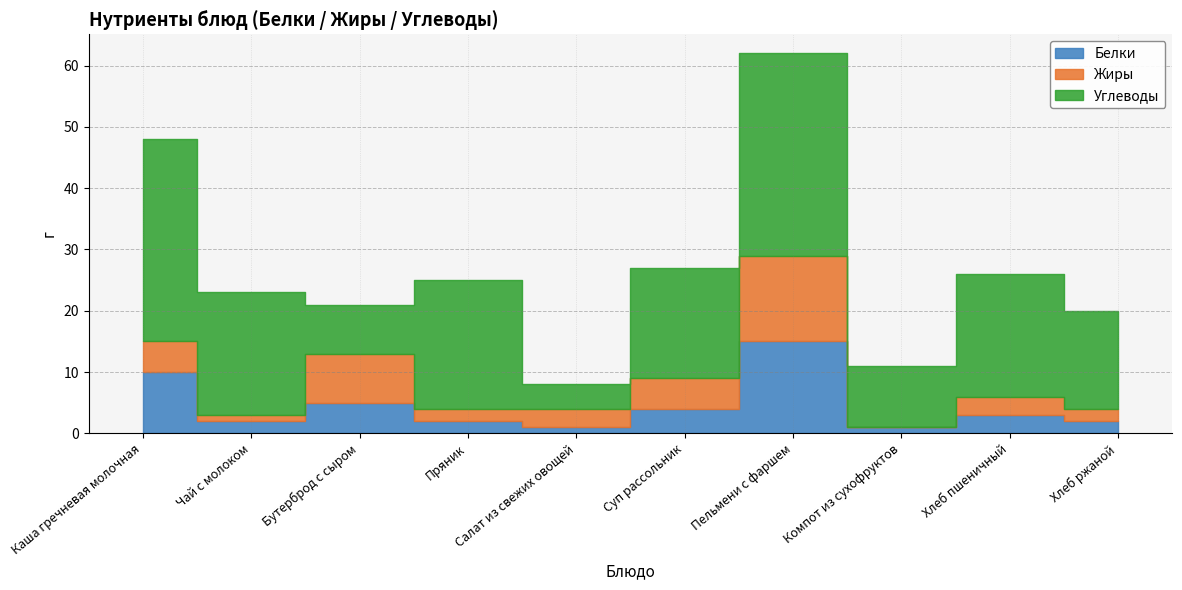

Reading left to right, extract all data points from this chart.

Белки: Каша гречневая молочная=10	Чай с молоком=2	Бутерброд с сыром=5	Пряник=2	Салат из свежих овощей=1	Суп рассольник=4	Пельмени с фаршем=15	Компот из сухофруктов=1	Хлеб пшеничный=3	Хлеб ржаной=2
Жиры: Каша гречневая молочная=5	Чай с молоком=1	Бутерброд с сыром=8	Пряник=2	Салат из свежих овощей=3	Суп рассольник=5	Пельмени с фаршем=14	Компот из сухофруктов=0	Хлеб пшеничный=3	Хлеб ржаной=2
Углеводы: Каша гречневая молочная=33	Чай с молоком=20	Бутерброд с сыром=8	Пряник=21	Салат из свежих овощей=4	Суп рассольник=18	Пельмени с фаршем=33	Компот из сухофруктов=10	Хлеб пшеничный=20	Хлеб ржаной=16